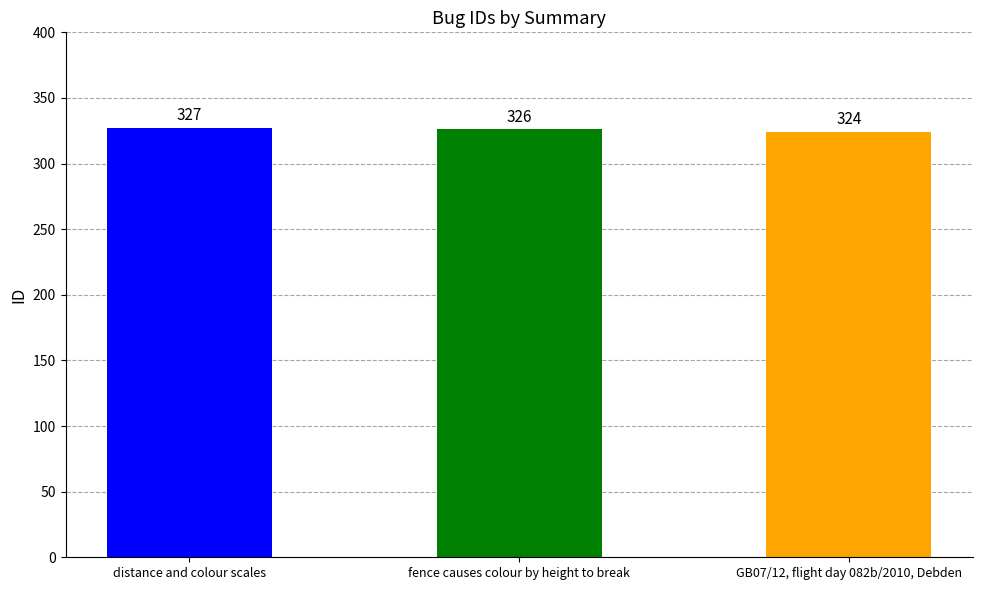

Are the bars horizontal?

No